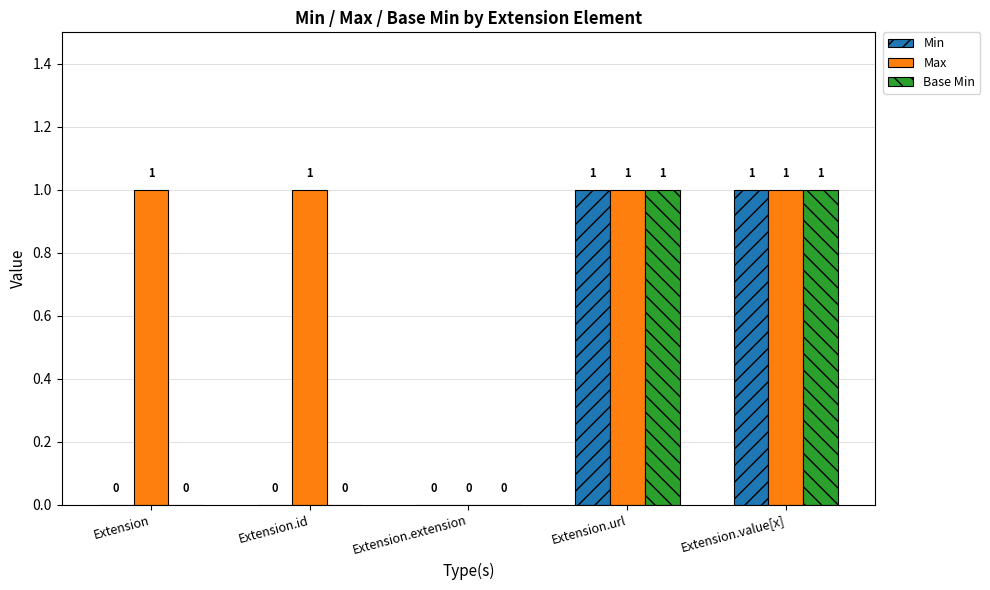

Reading left to right, extract all data points from this chart.

Min: 0	0	0	1	1
Max: 1	1	0	1	1
Base Min: 0	0	0	1	1